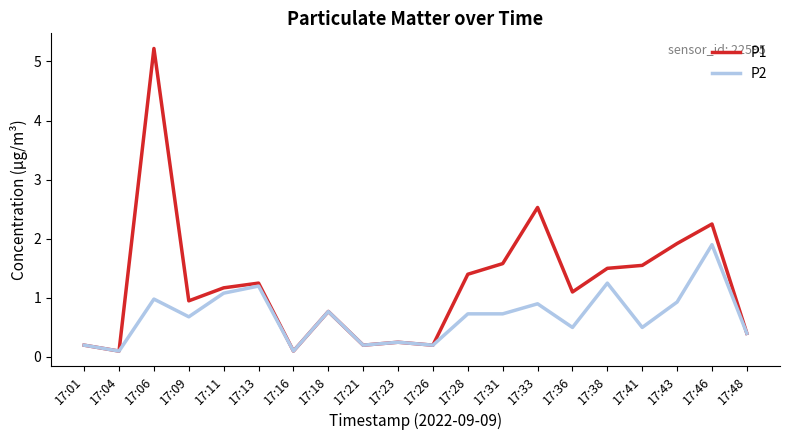

Rank the series by their maximum value, from highest to lowest.

P1, P2